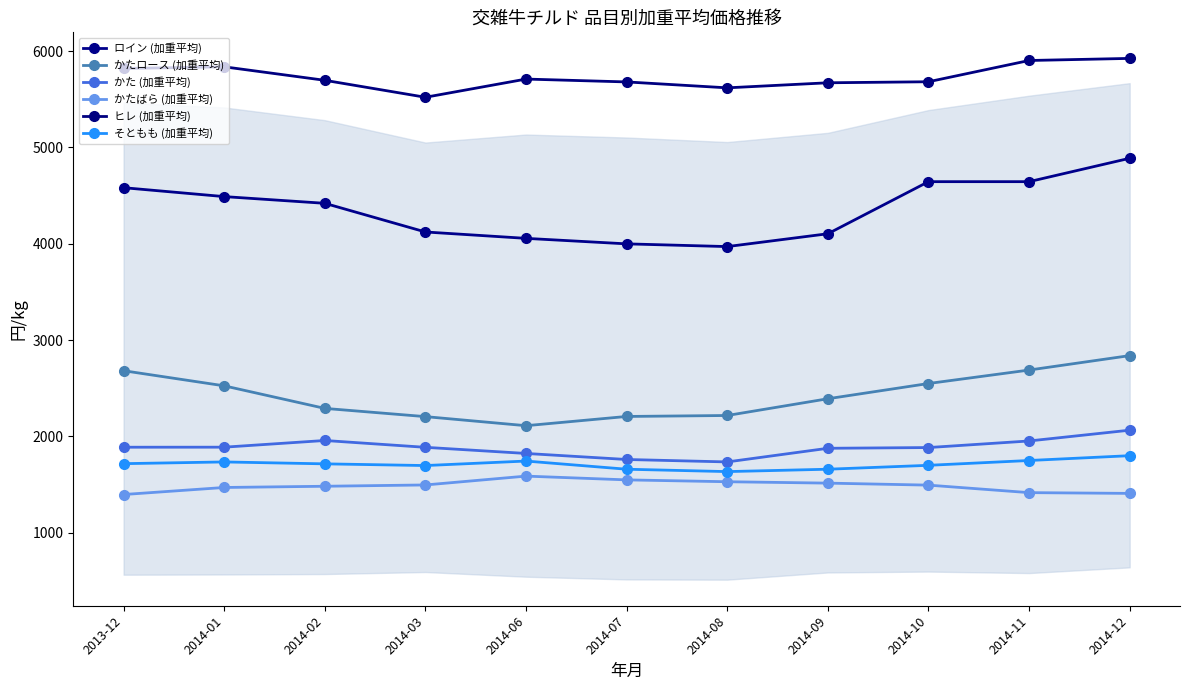

Is the value of かた (加重平均) at 2014-02 greater than the value of かたばら (加重平均) at 2014-01?

Yes